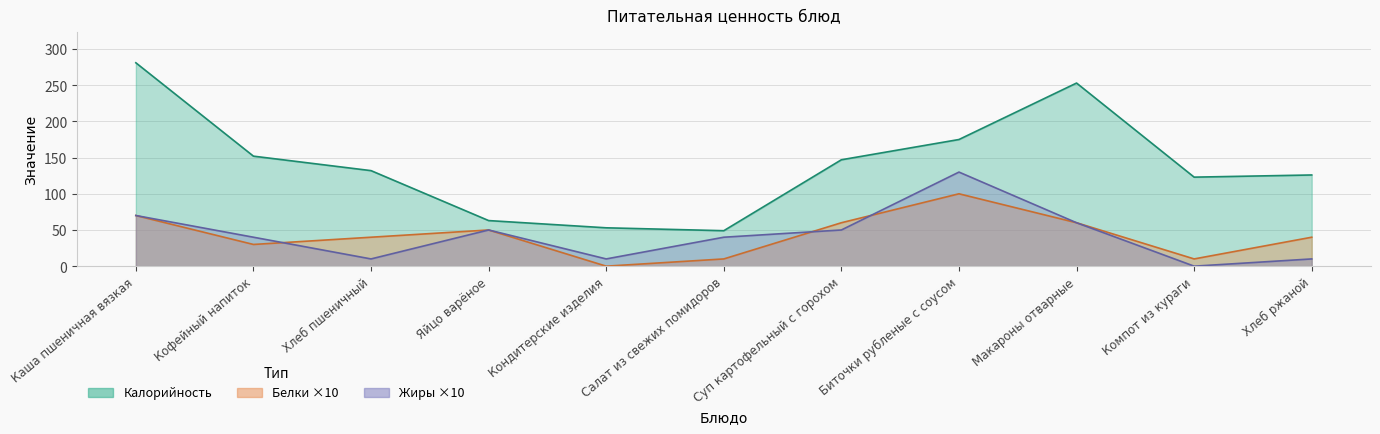

Reading left to right, transcribe all the data shown in this chart.

Калорийность: Каша пшеничная вязкая=281	Кофейный напиток=152	Хлеб пшеничный=132	Яйцо варёное=63	Кондитерские изделия=53	Салат из свежих помидоров=49	Суп картофельный с горохом=147	Биточки рубленые с соусом=175	Макароны отварные=253	Компот из кураги=123	Хлеб ржаной=126
Белки: Каша пшеничная вязкая=70	Кофейный напиток=30	Хлеб пшеничный=40	Яйцо варёное=50	Кондитерские изделия=0	Салат из свежих помидоров=10	Суп картофельный с горохом=60	Биточки рубленые с соусом=100	Макароны отварные=60	Компот из кураги=10	Хлеб ржаной=40
Жиры: Каша пшеничная вязкая=70	Кофейный напиток=40	Хлеб пшеничный=10	Яйцо варёное=50	Кондитерские изделия=10	Салат из свежих помидоров=40	Суп картофельный с горохом=50	Биточки рубленые с соусом=130	Макароны отварные=60	Компот из кураги=0	Хлеб ржаной=10